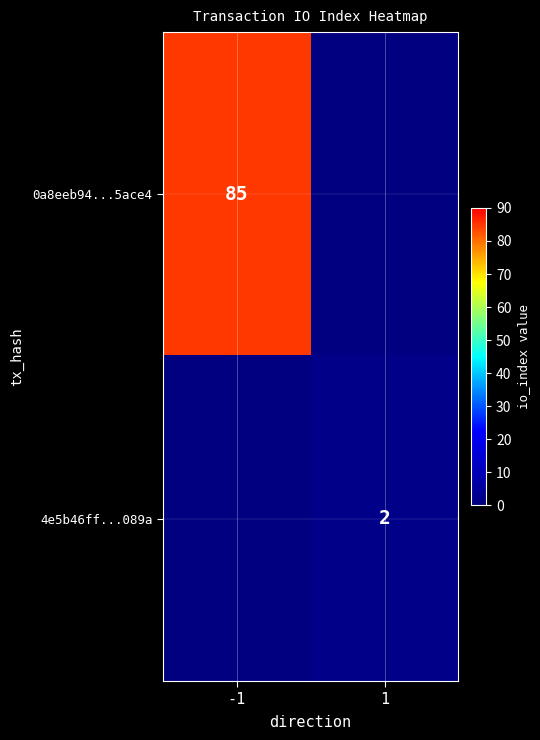

Is it true that 0a8eeb94...5ace4 equals 32 at -1?

False